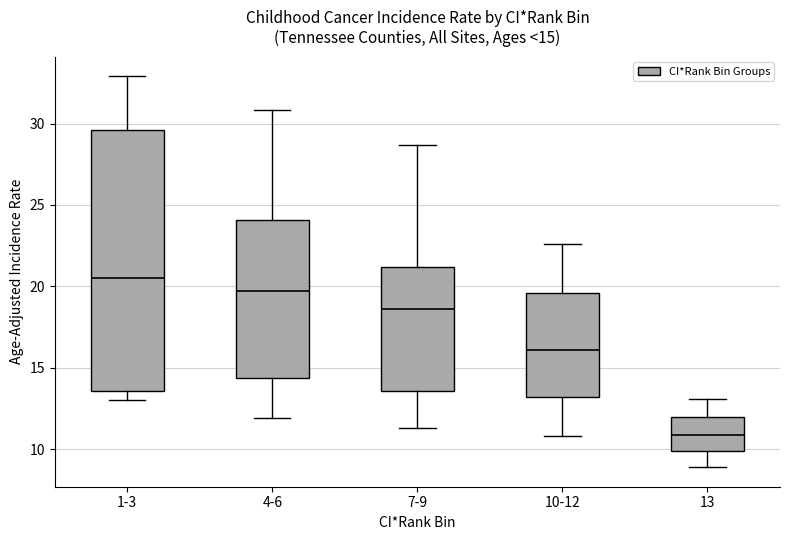

Comparing the boxes themselves (not the whiskers), which one is the tallest?

1-3